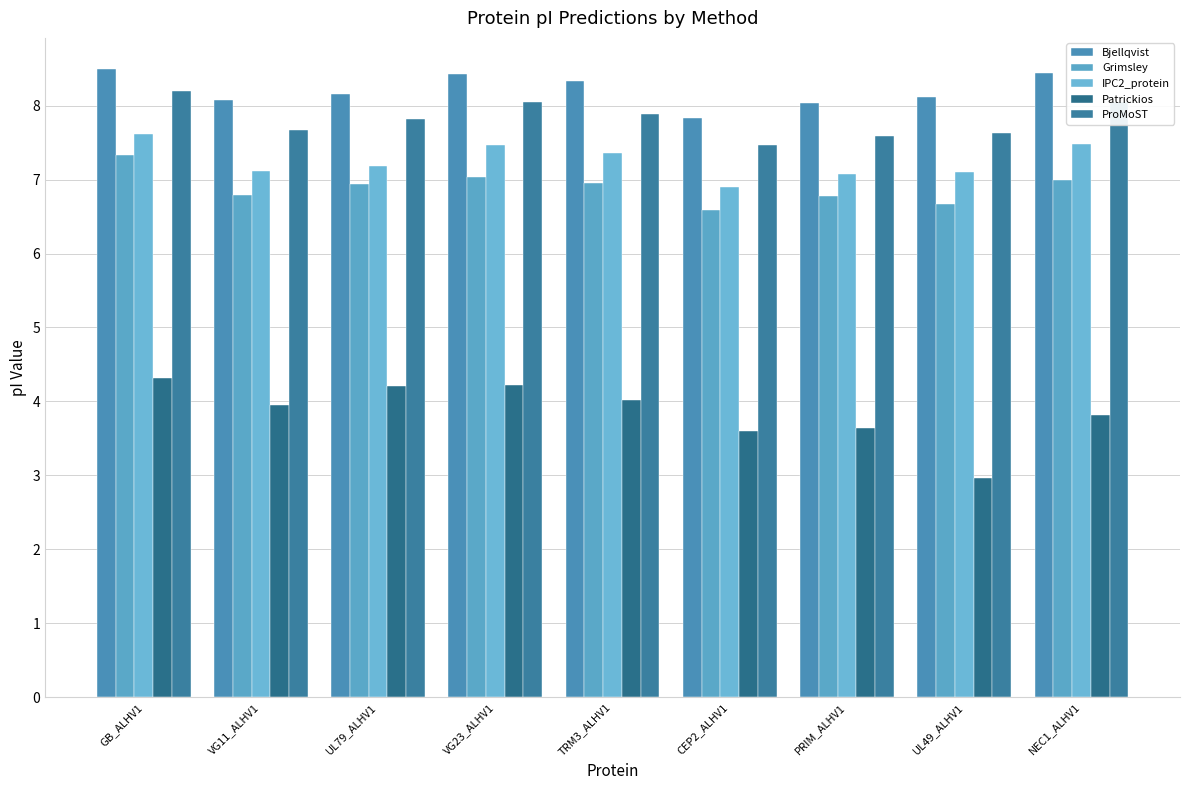

Which label corresponds to the largest value in the chart?

GB_ALHV1